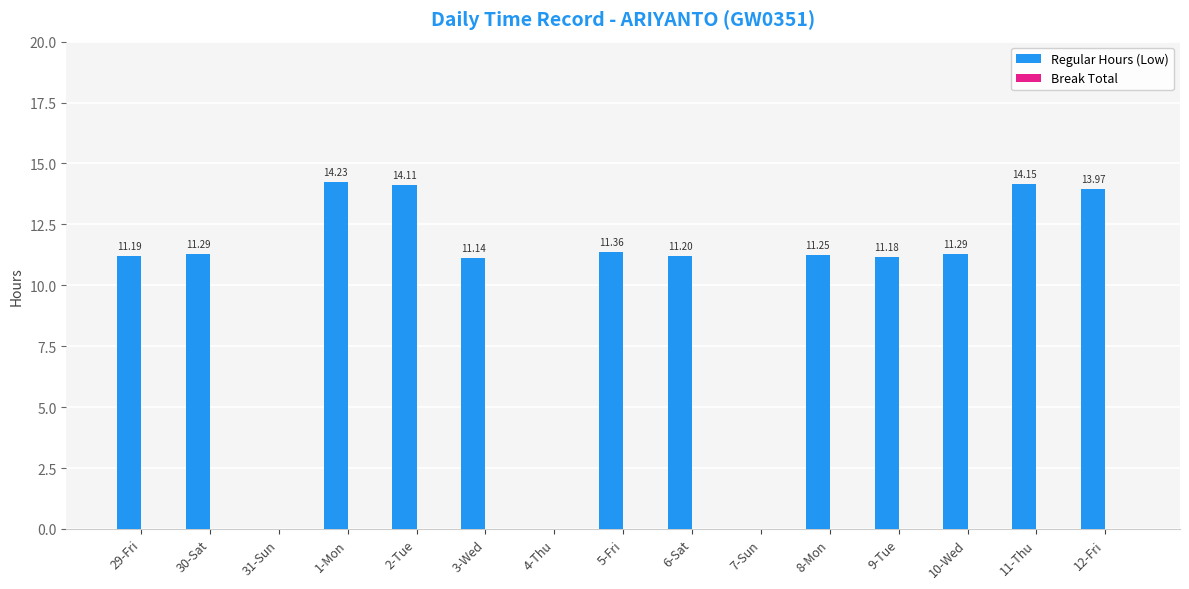

What is the ratio of the value at 1-Mon to the value at 12-Fri?

1.0